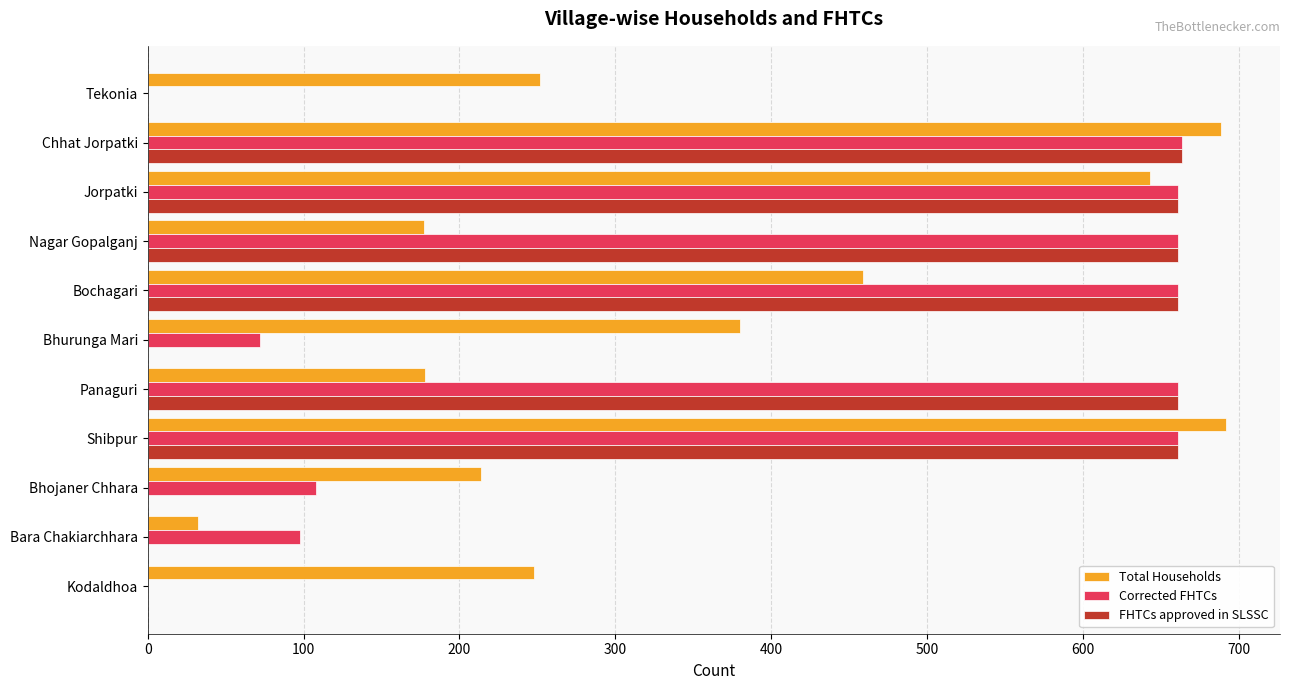

How many data points does each series have?

11